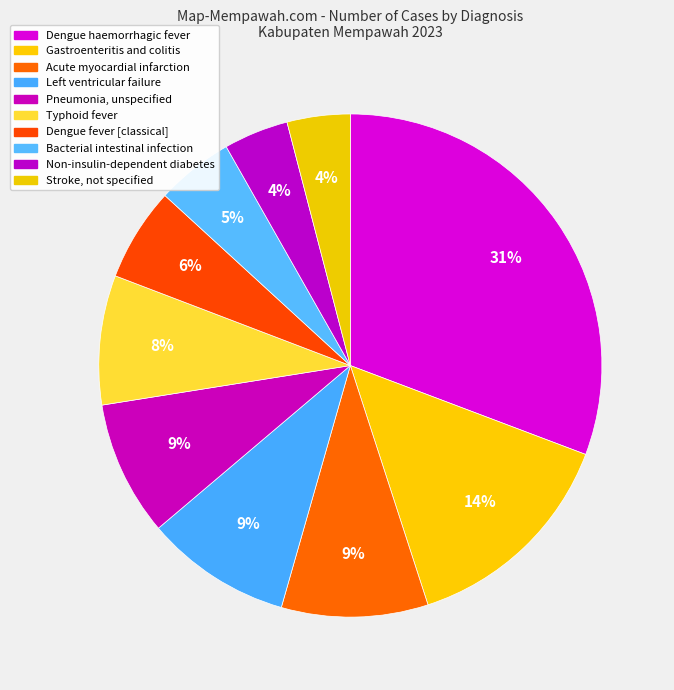

The Stroke, not specified slice represents 11% of the pie. True or false?

False